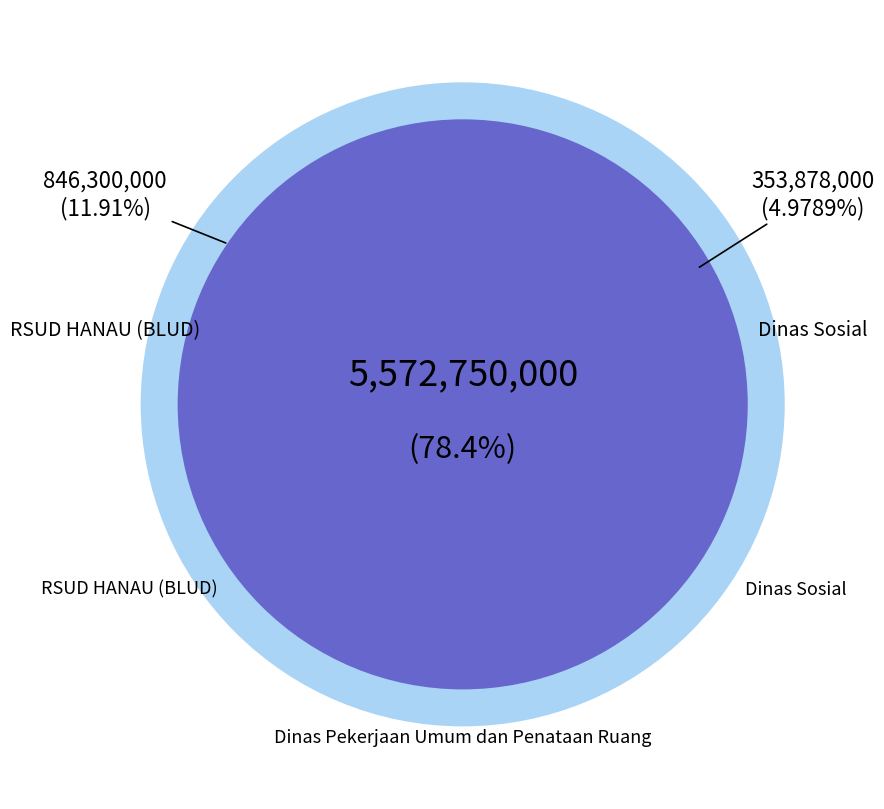

Which slice is the largest?

Dinas Pekerjaan Umum dan Penataan Ruang